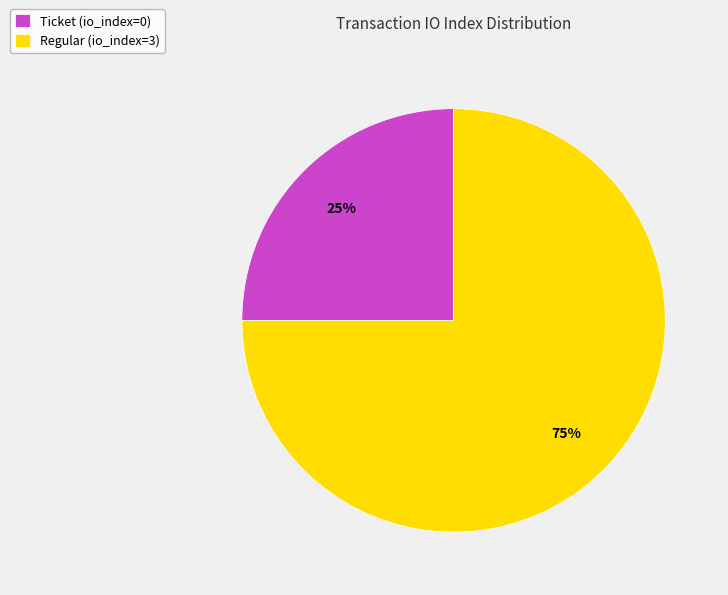

Is the sum of Regular (io_index=3) and Ticket (io_index=0) greater than half?

Yes